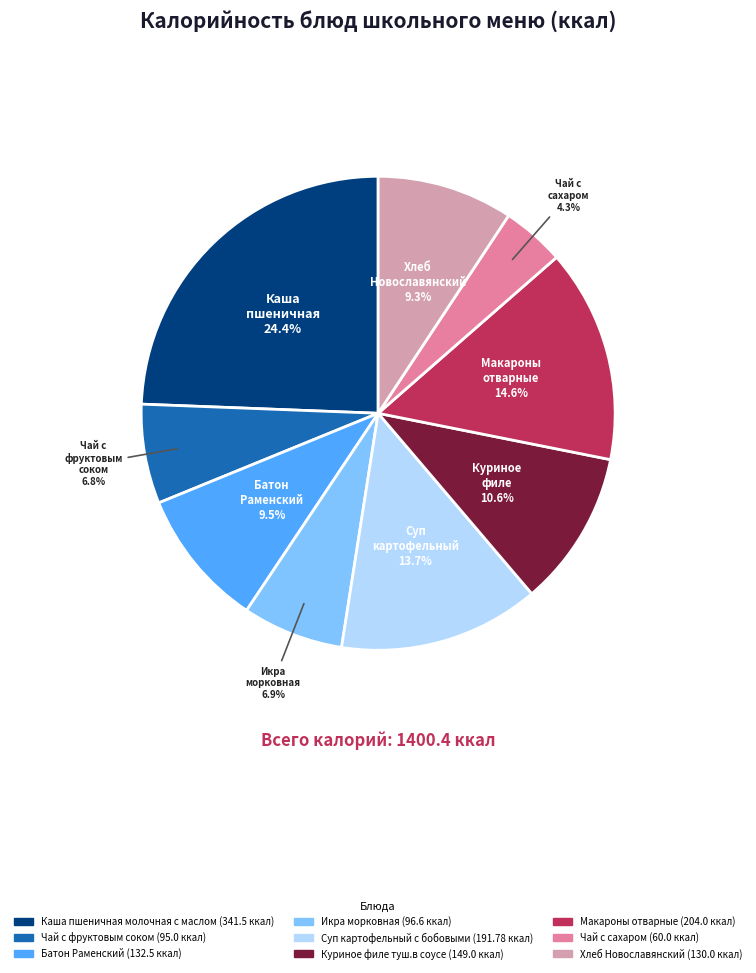

Approximately how many times larger is the value at Куриное филе туш.в соусе compared to Каша пшеничная молочная с маслом?

0.4